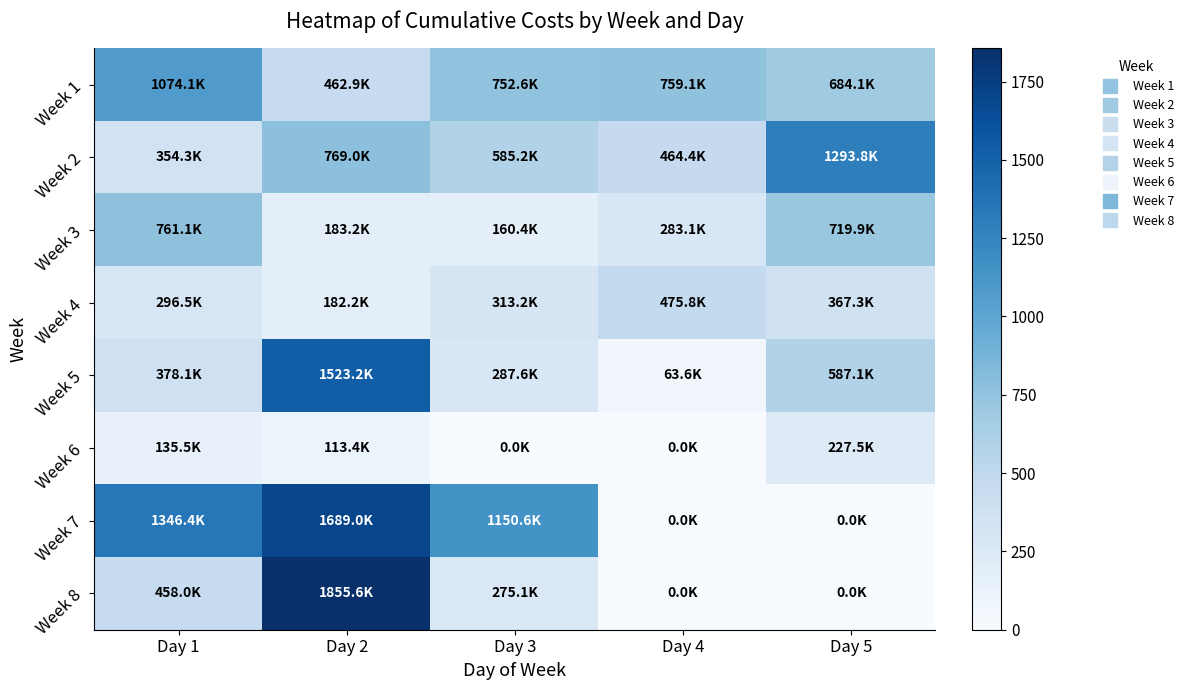

What is the spread (max minus min) of values at Day 3?

1150.6